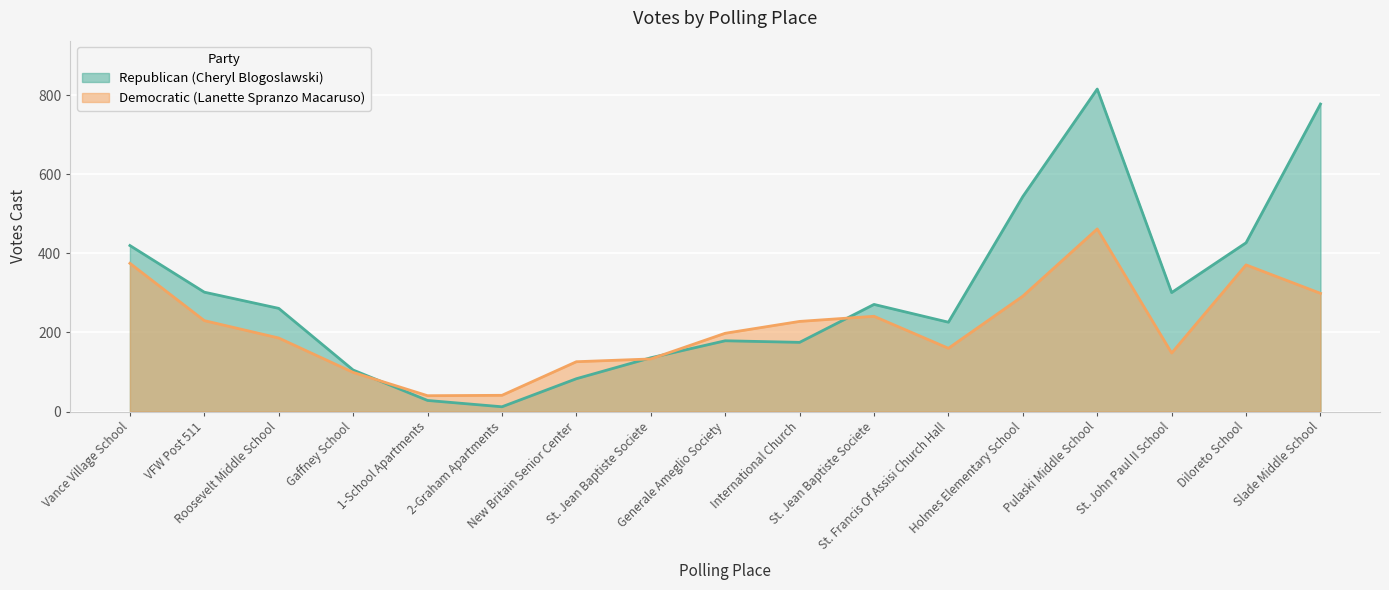

At which label does Democratic (Lanette Spranzo Macaruso) reach its peak?

Pulaski Middle School